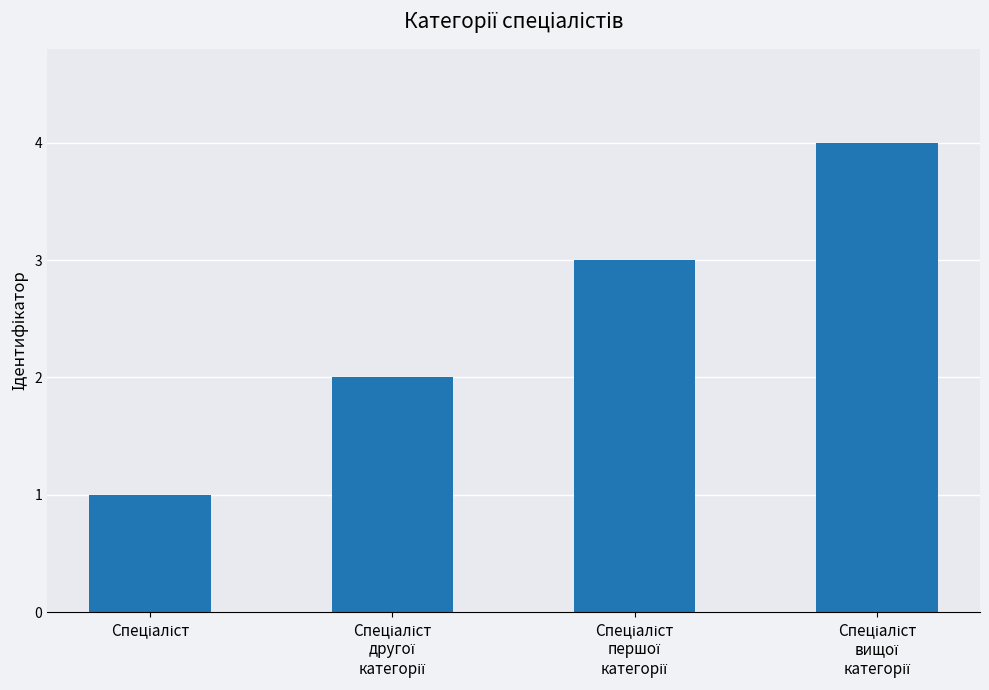

What is the greatest value displayed?

4